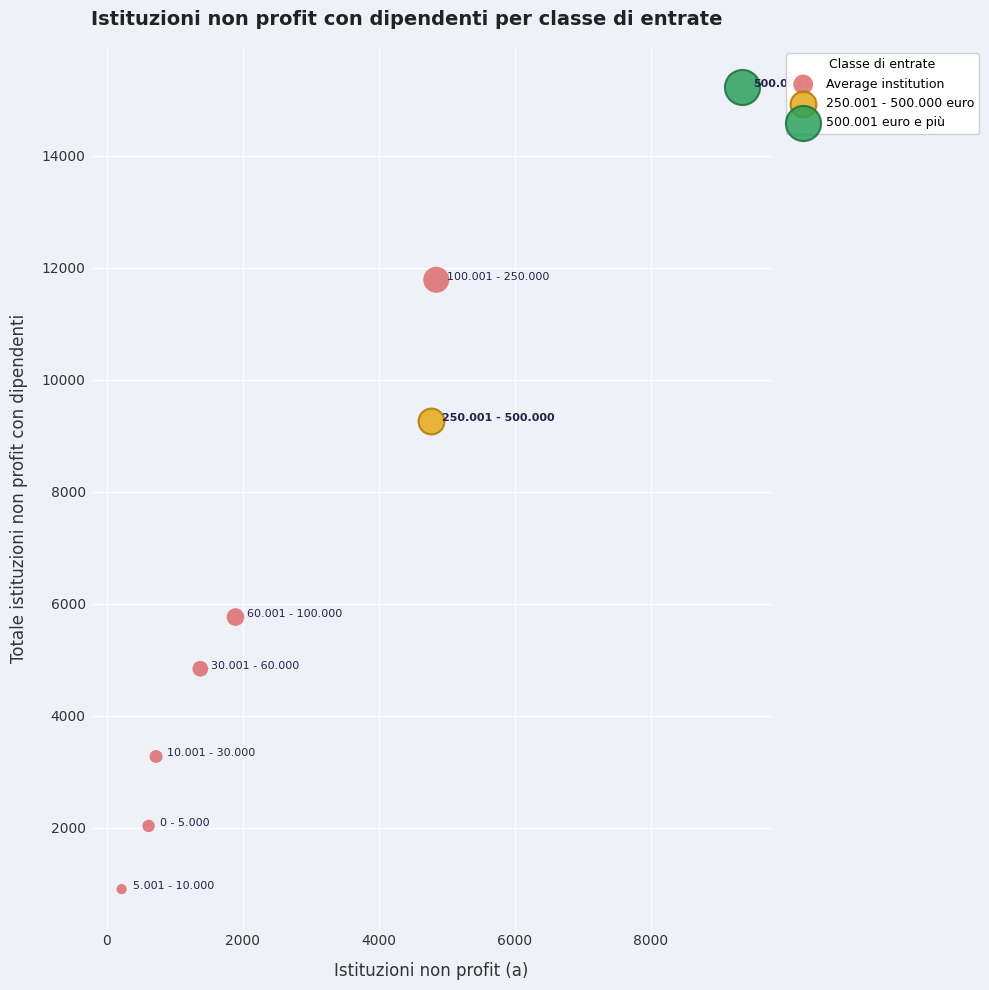

What are all the series names shown in the legend?

Average institution, 250.001 - 500.000 euro, 500.001 euro e più